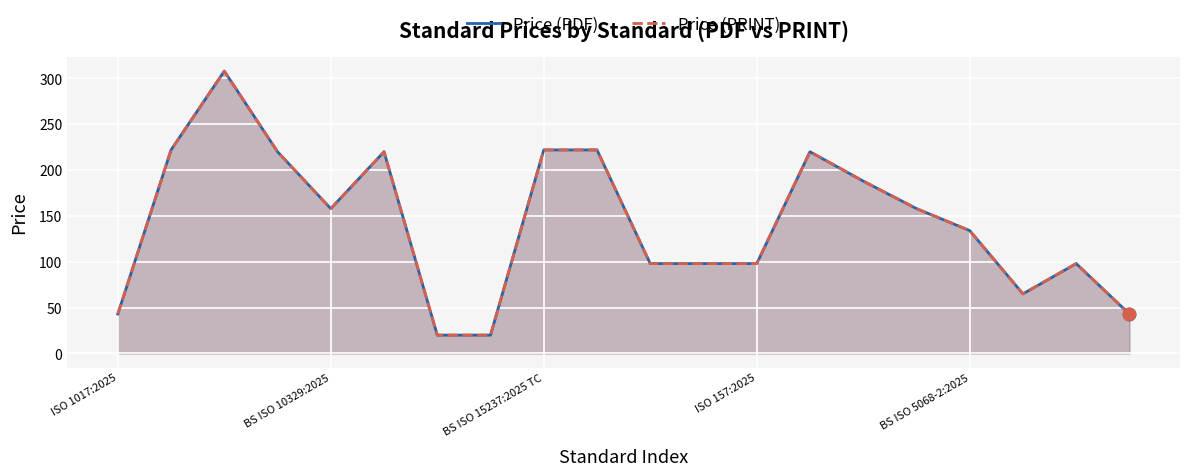

Which series has the largest Y range (max minus min)?

Price (PDF)